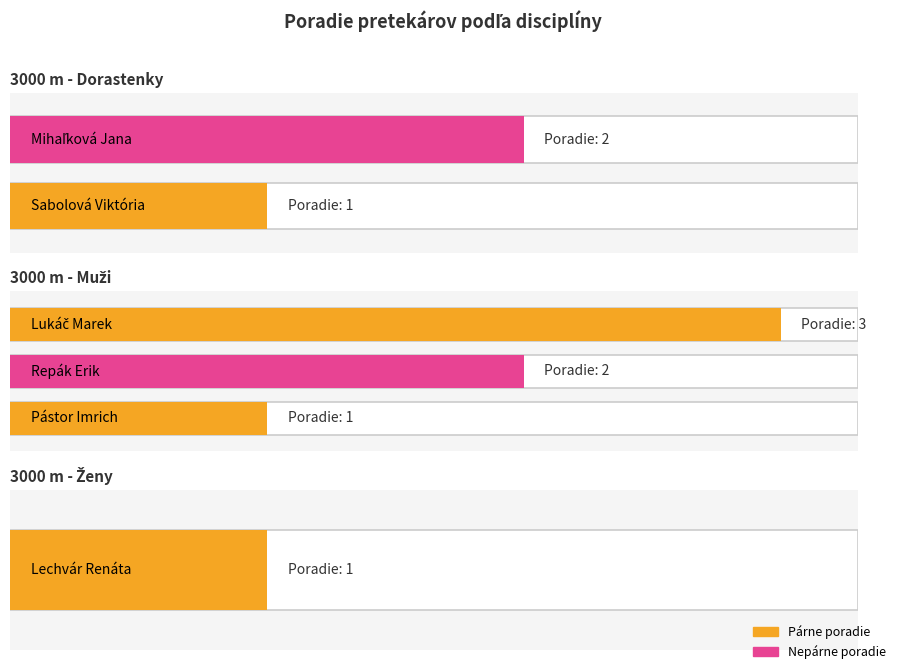

What value does the data have at Sabolová Viktória?

1